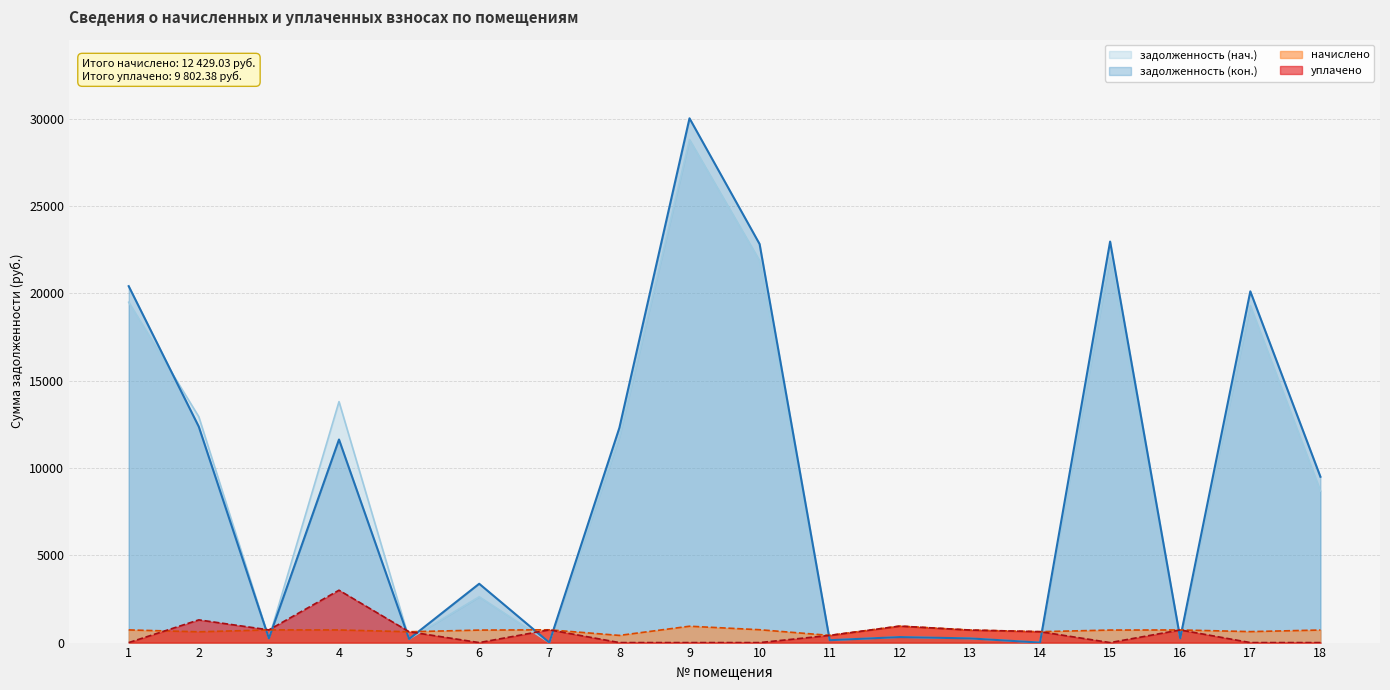

What are all the series names shown in the legend?

задолженность (нач.), задолженность (кон.), начислено, уплачено